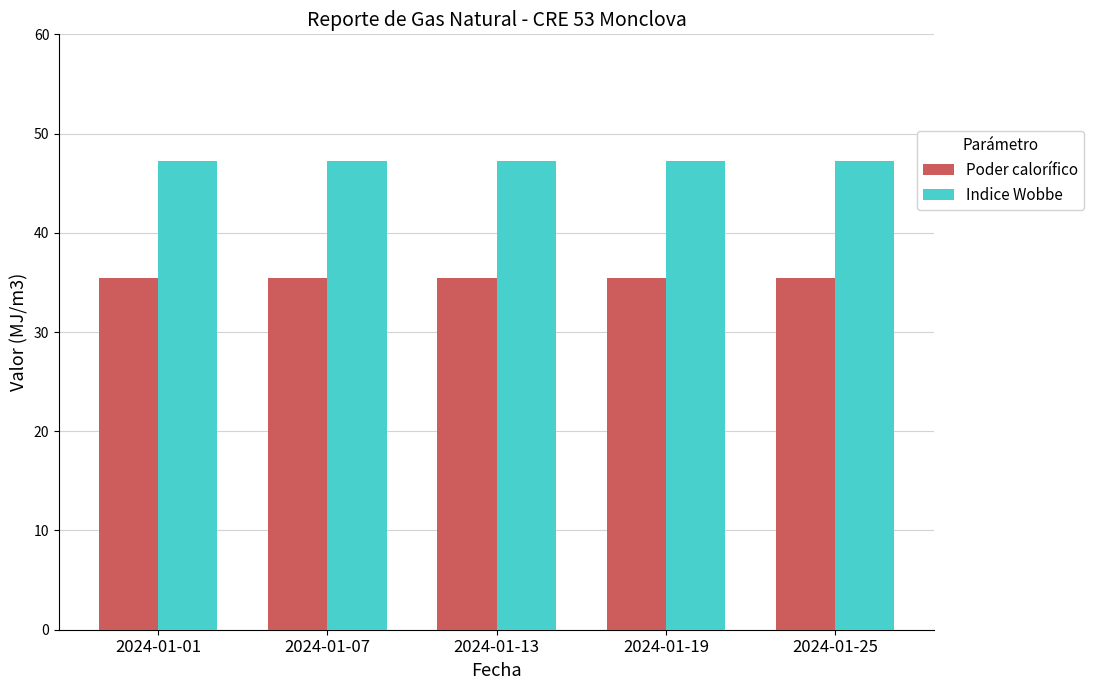

What is the greatest value displayed?

47.2